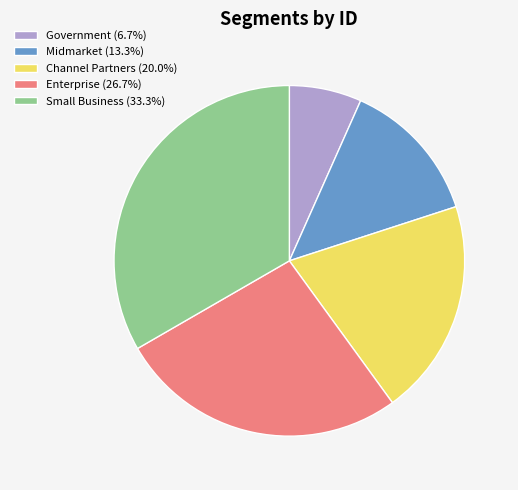

Count the number of slices in the pie.

5